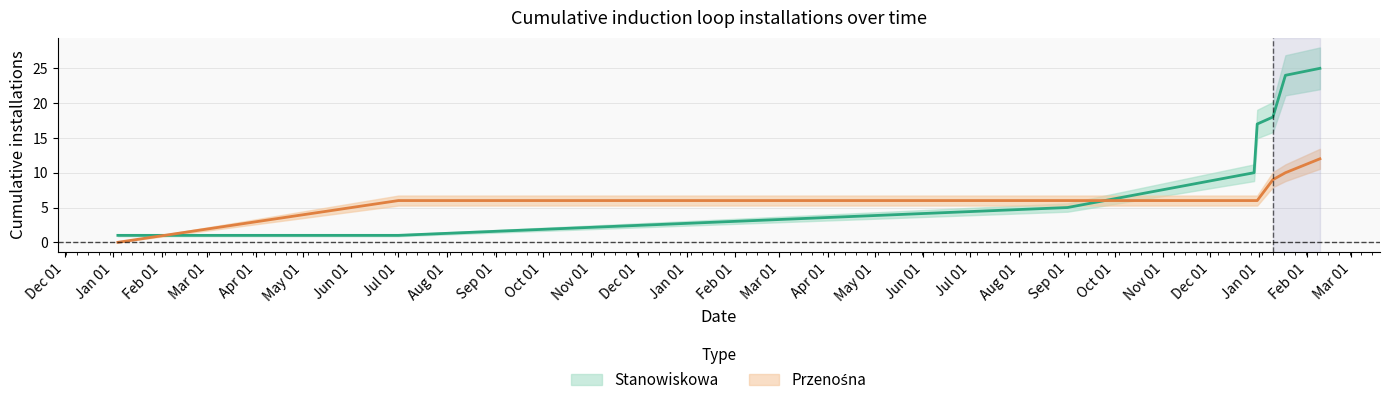

True or false: Przenośna_lower and Przenośna_upper cross at least once.

False